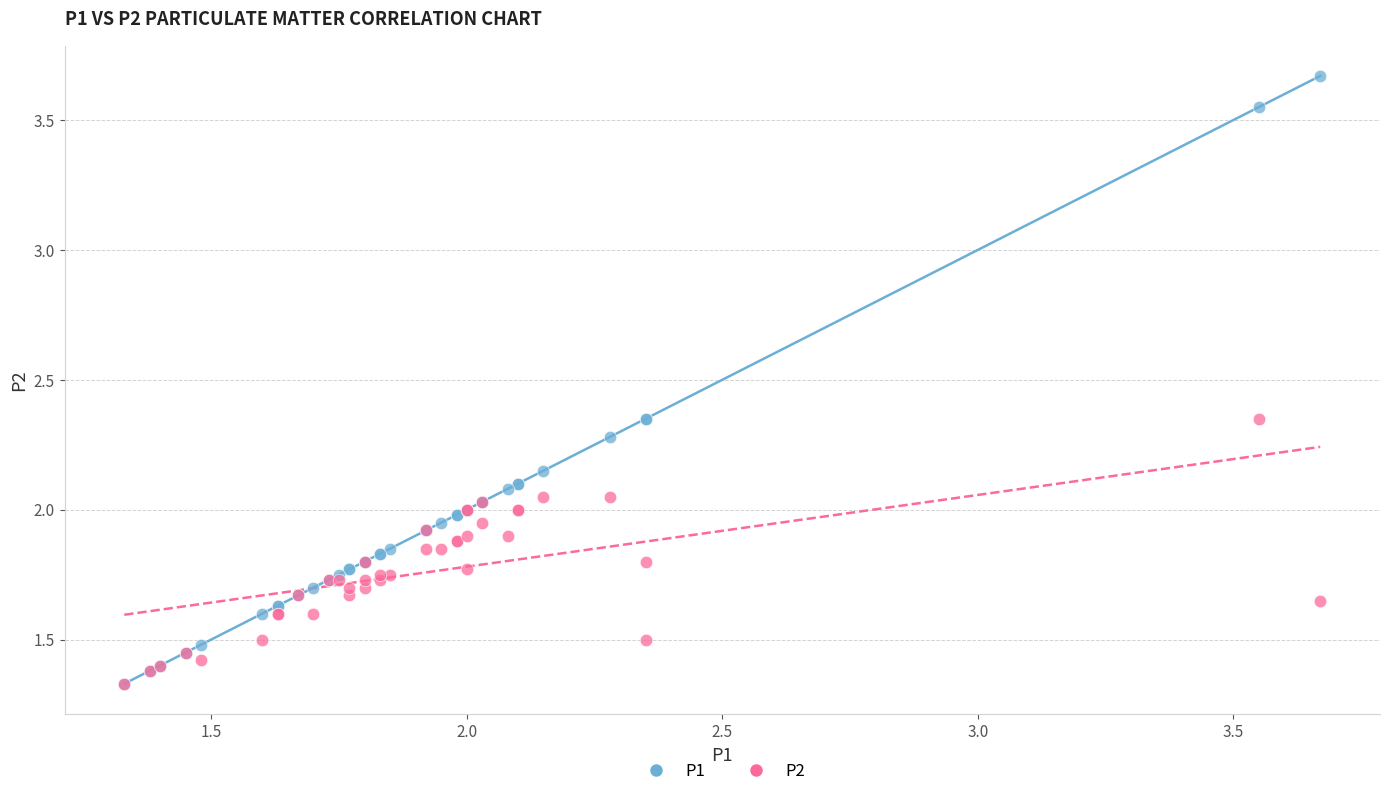

Which series has the largest Y range (max minus min)?

P1